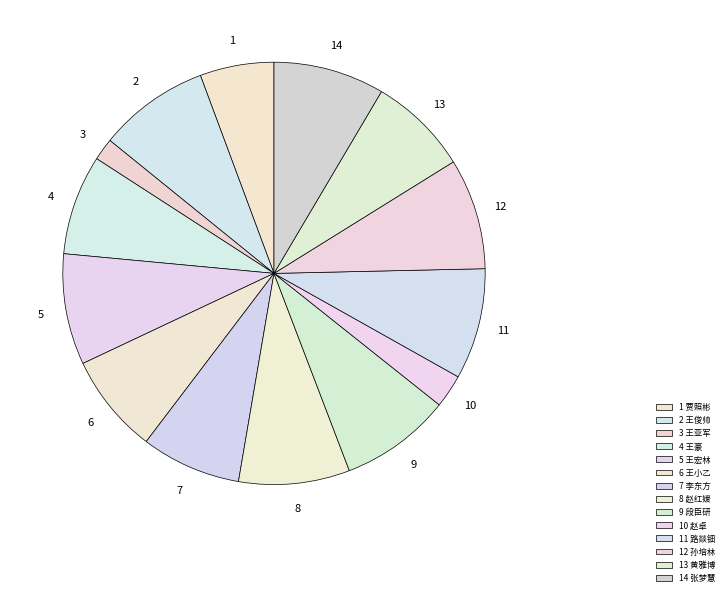

Count the number of slices in the pie.

14